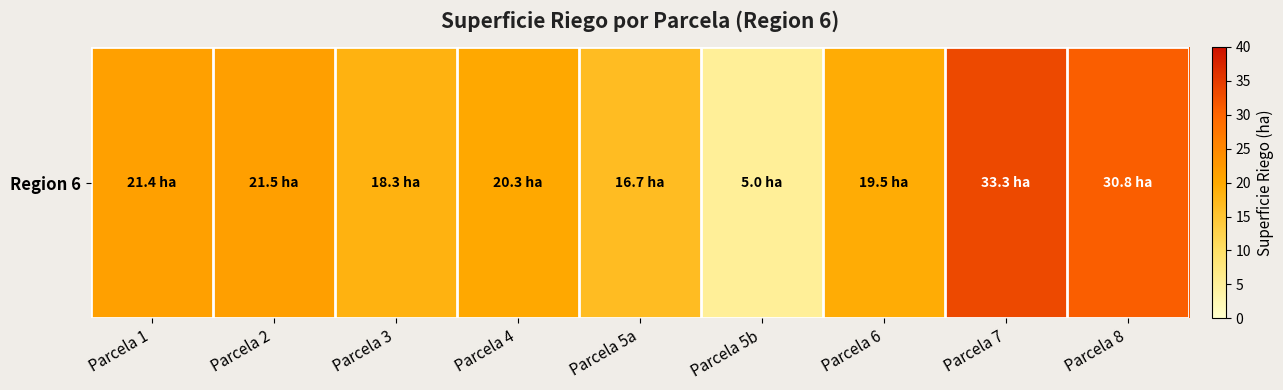

List the labels in order of value, largest first.

Parcela 7, Parcela 8, Parcela 2, Parcela 1, Parcela 4, Parcela 6, Parcela 3, Parcela 5a, Parcela 5b